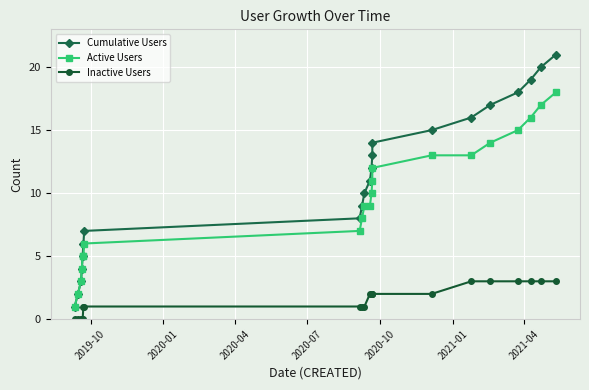

What is the average value of the Cumulative Users series?

11